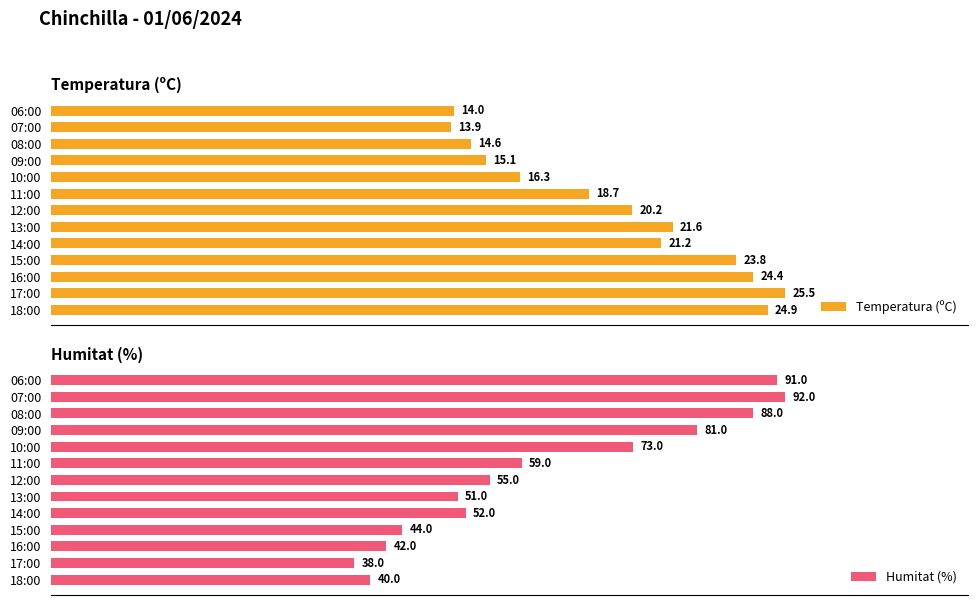

List the labels in order of Temperatura (ºC) value, smallest first.

07:00, 06:00, 08:00, 09:00, 10:00, 11:00, 12:00, 14:00, 13:00, 15:00, 16:00, 18:00, 17:00